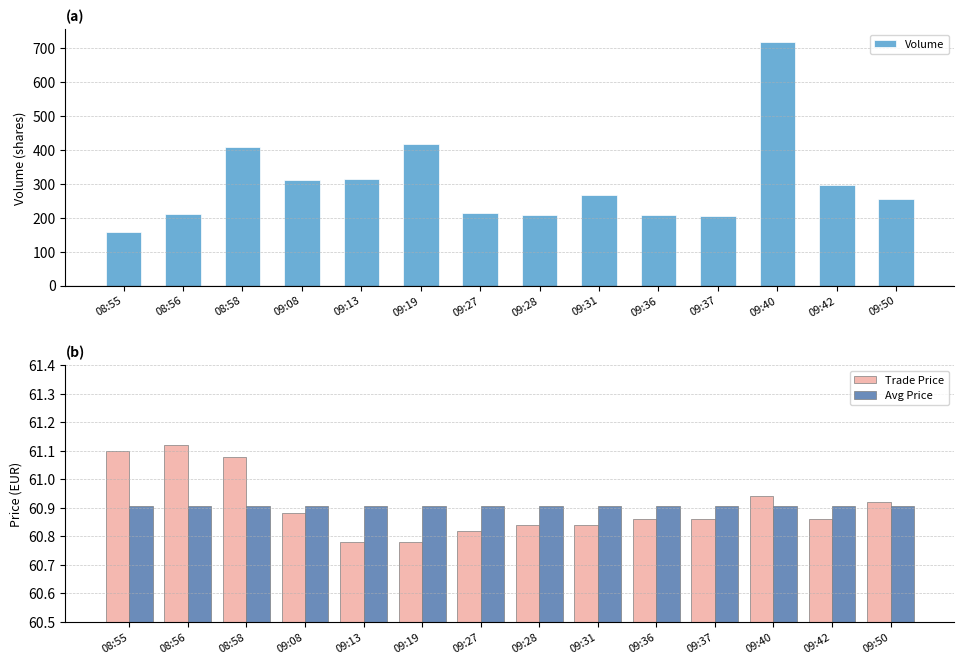

What is the label of the 5th bar from the left?

09:13